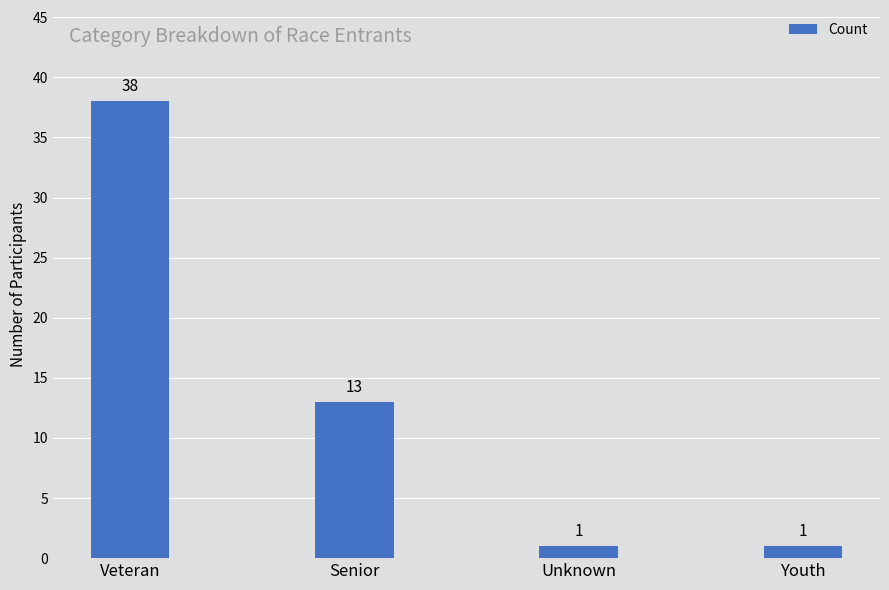

What is the greatest value displayed?

38